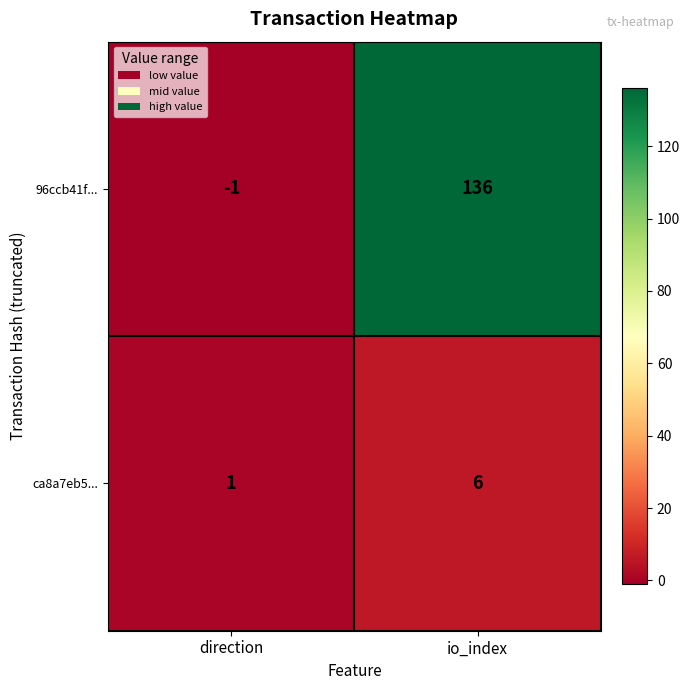

What is the approximate value of ca8a7eb5... at io_index?

6